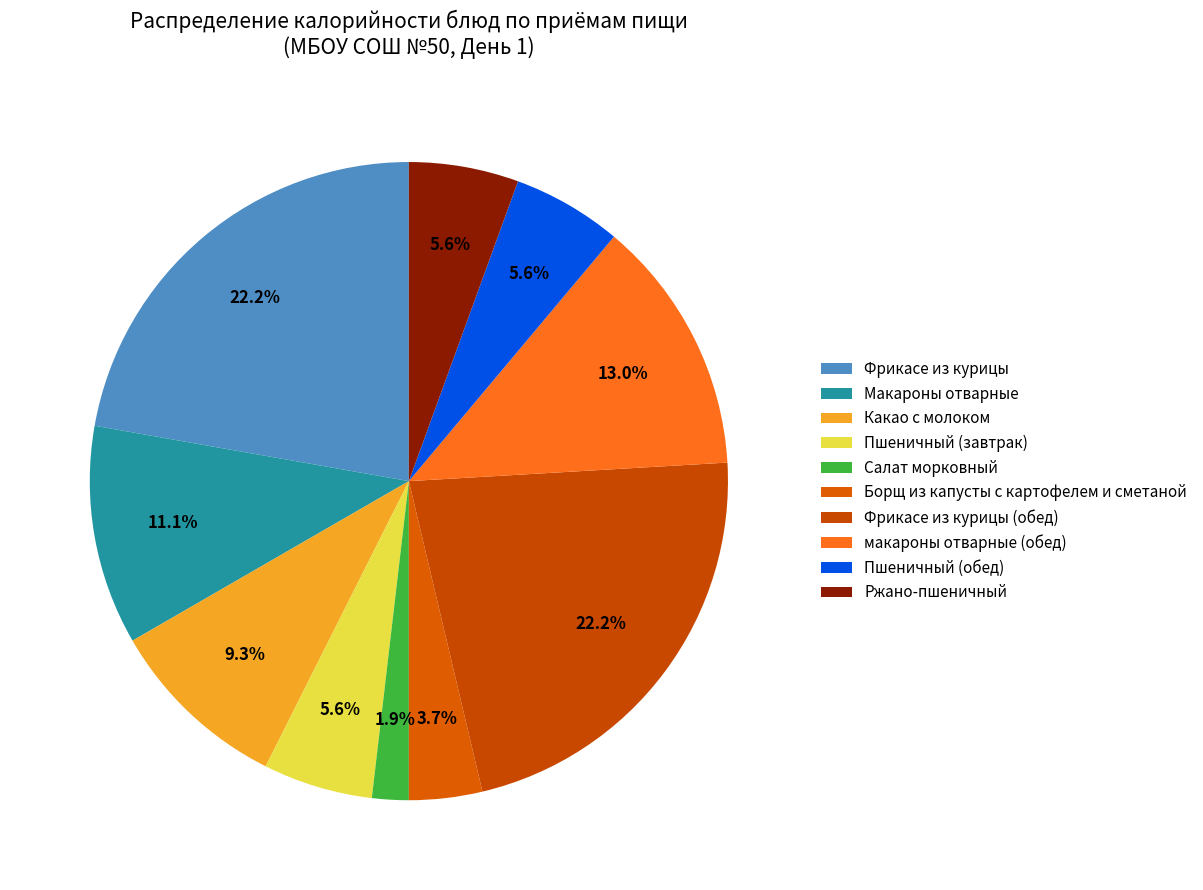

What is the total percentage of Макароны отварные and Салат морковный?

13.0%